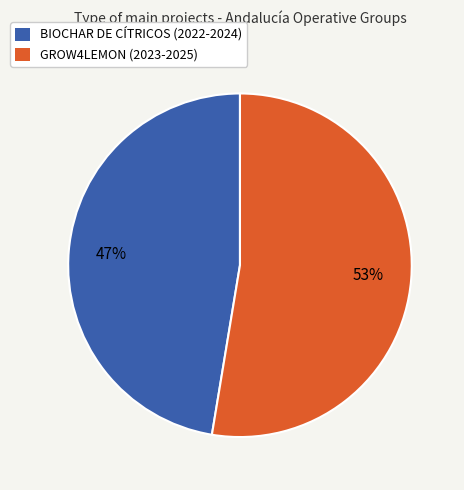

Approximately how many times larger is the value at GROW4LEMON (2023-2025) compared to BIOCHAR DE CÍTRICOS (2022-2024)?

1.1